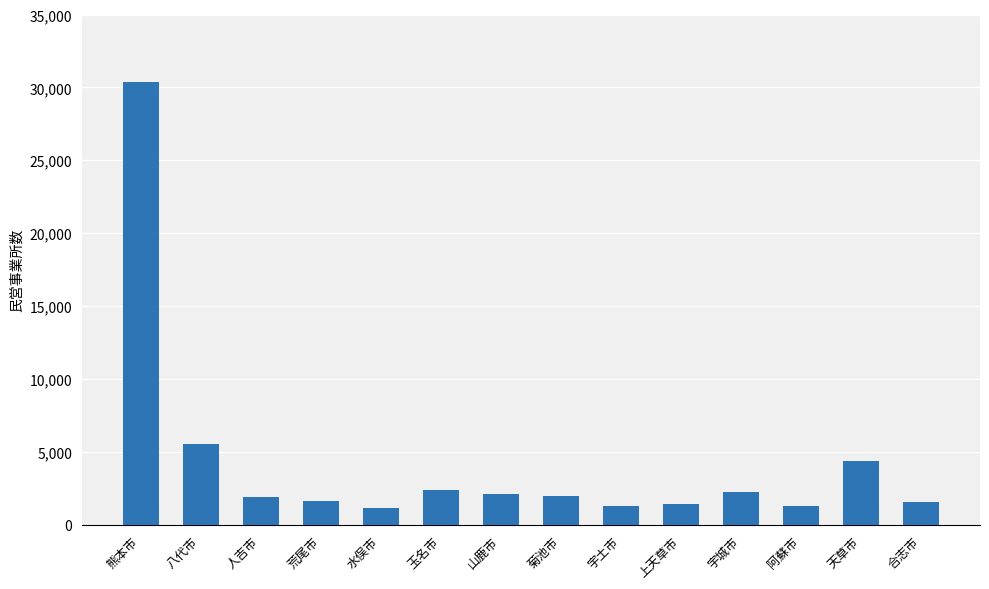

At which label is the value closest to 15739?

八代市